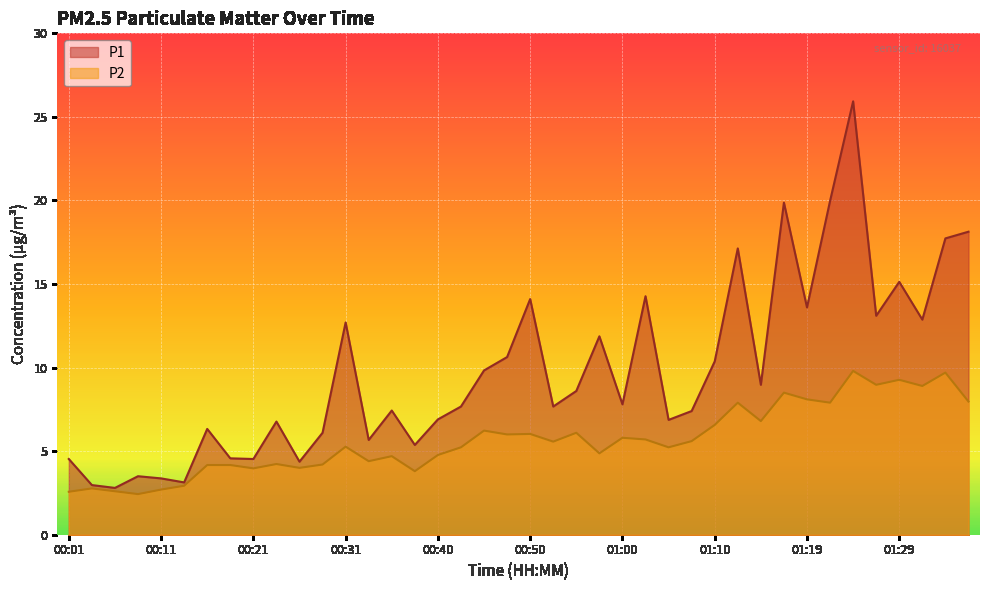

What is the spread (max minus min) of values at 00:35?

2.7